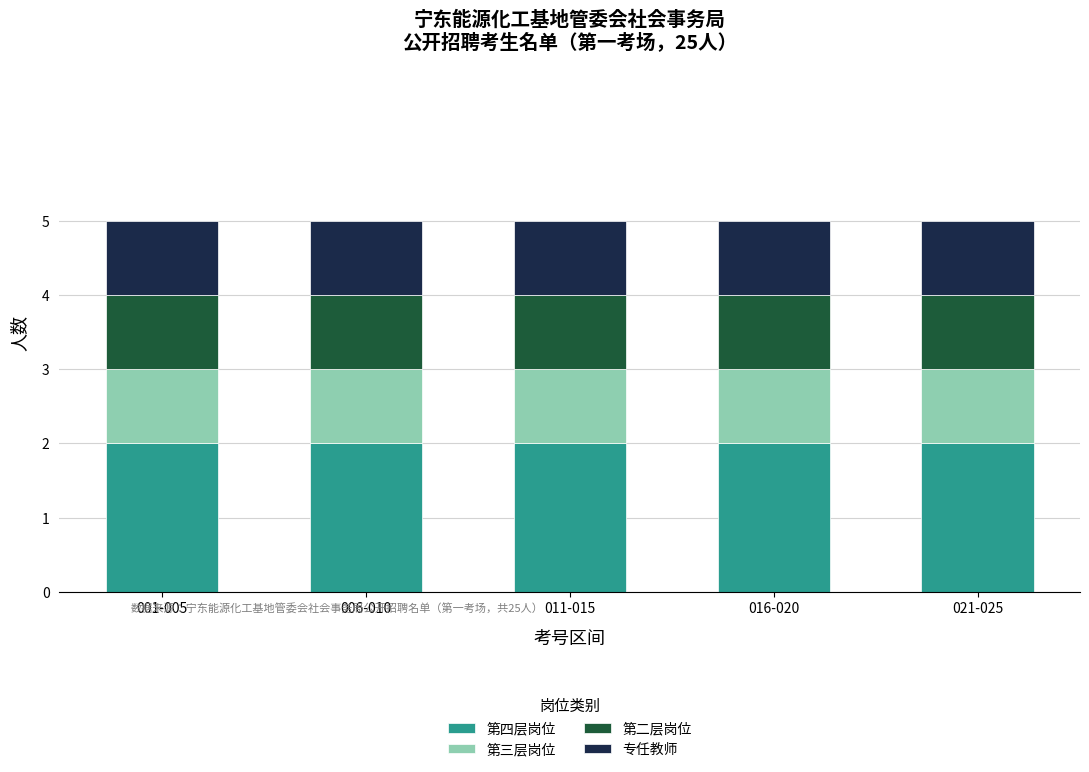

What is the total value across all series at 021-025?

5